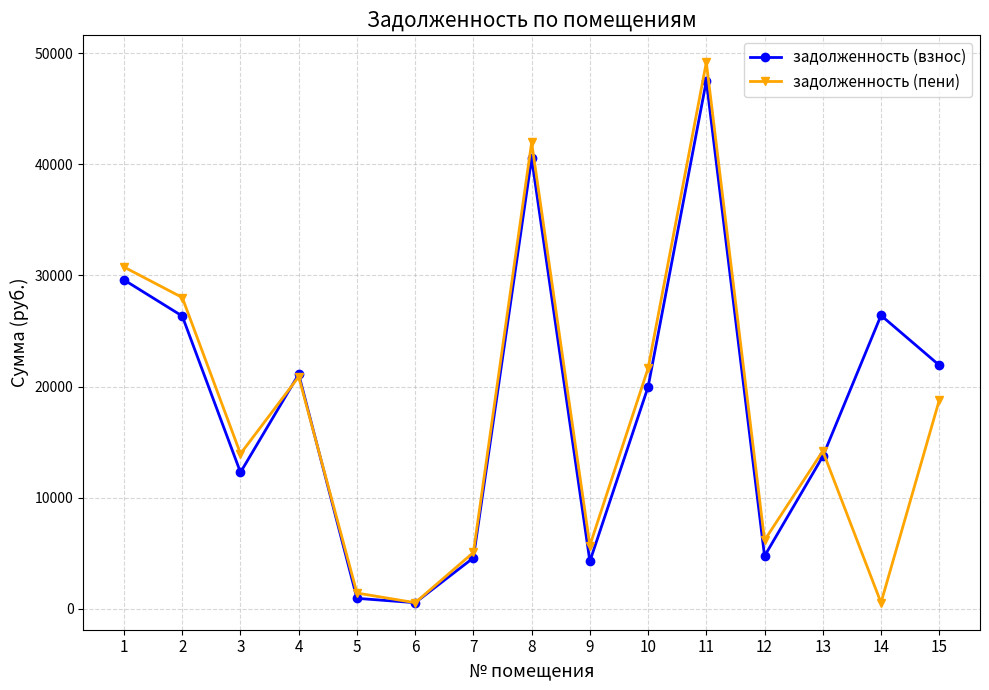

True or false: задолженность (взнос) has a value of 21923.8 at 15.

True